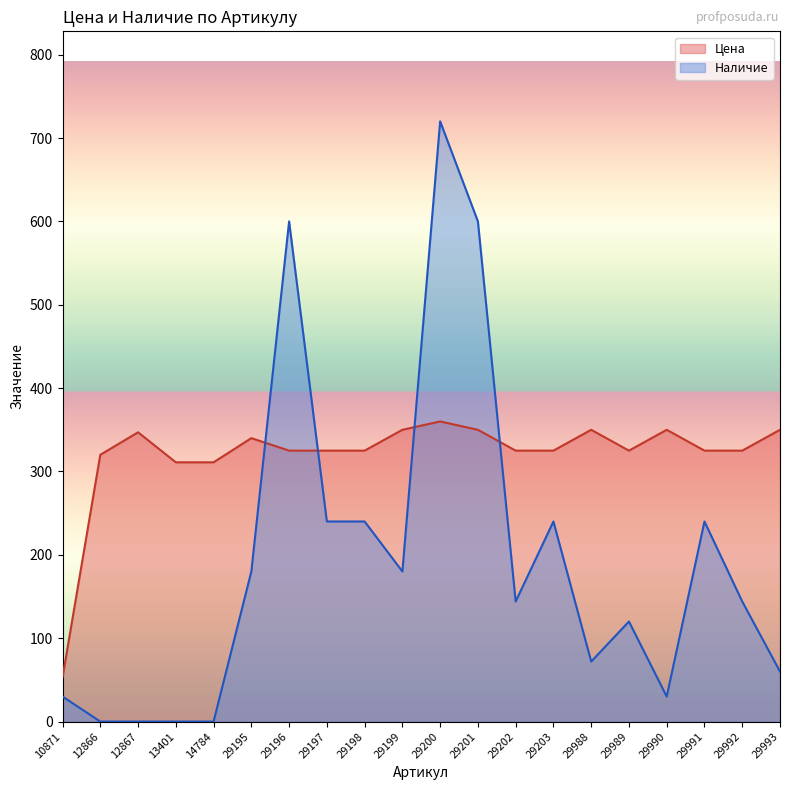

Is the value of Наличие at 29989 greater than the value of Цена at 29991?

No